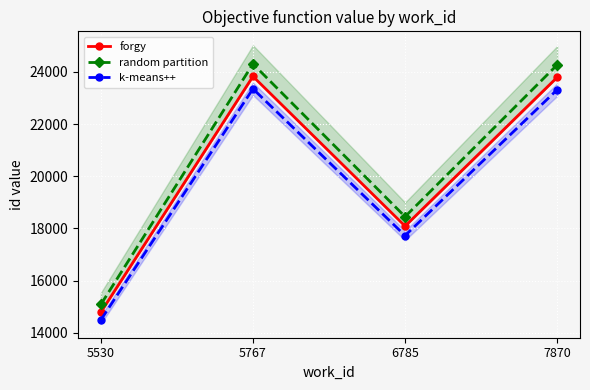

List the series in order of their overall mean, highest first.

random partition, forgy, k-means++